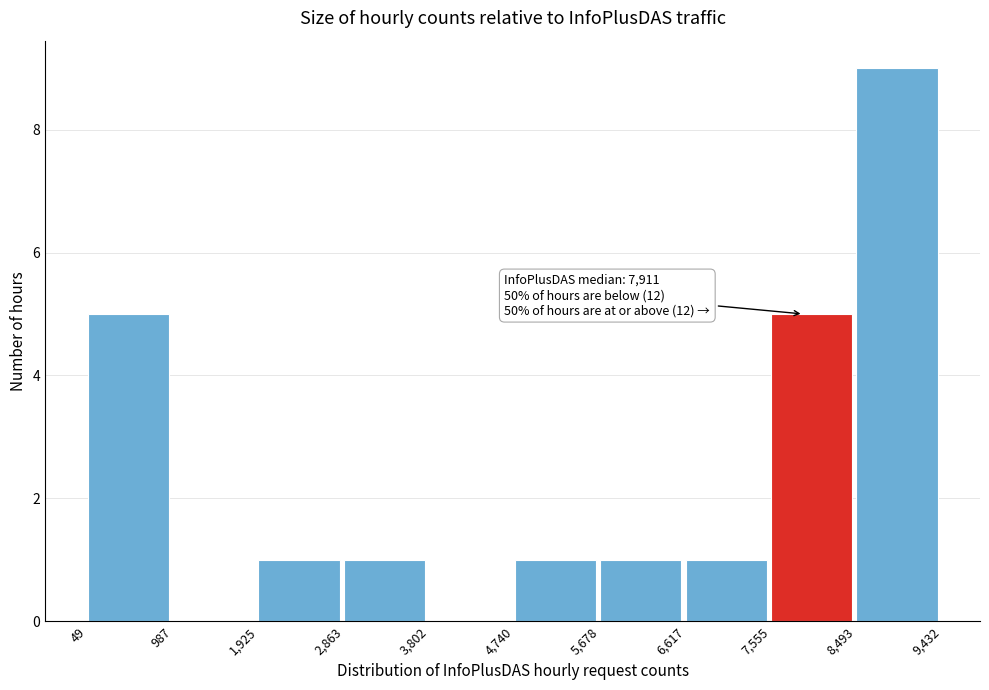

Over which range of the x-axis is the bar tallest?

8,493 to 9,432